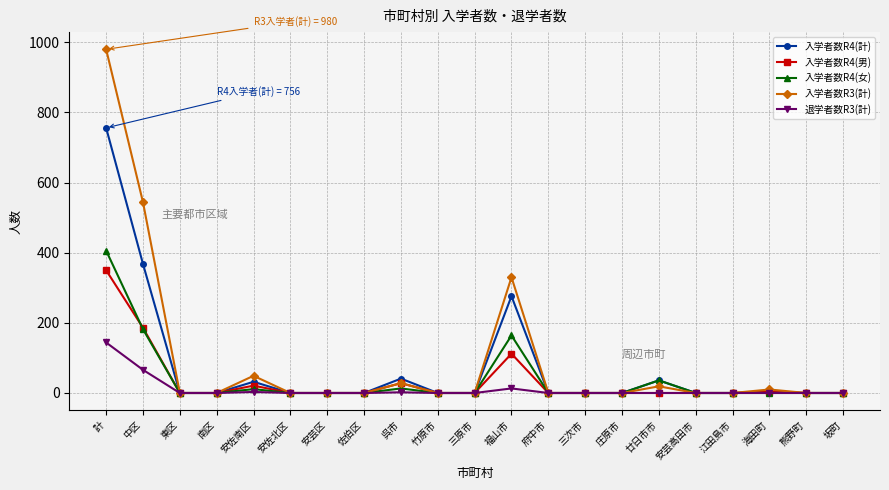

Is it true that 入学者数R4(女) equals 0 at 江田島市?

True